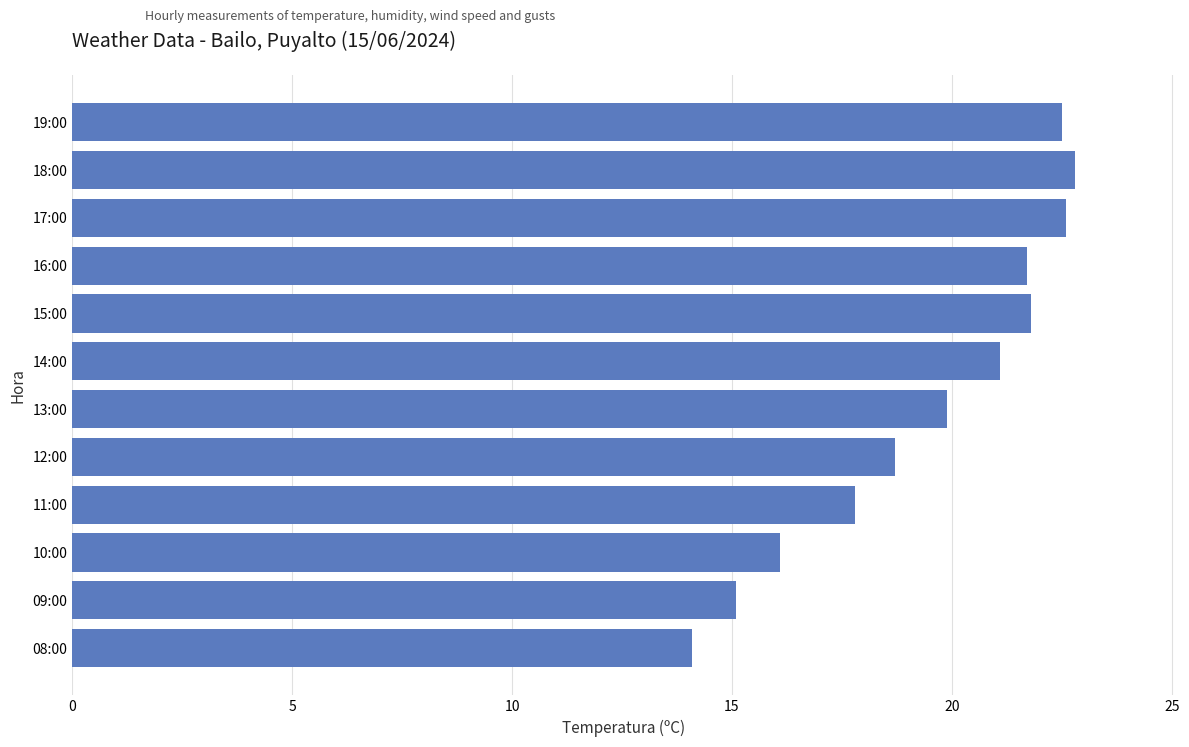

How many data points are less than 21?

6